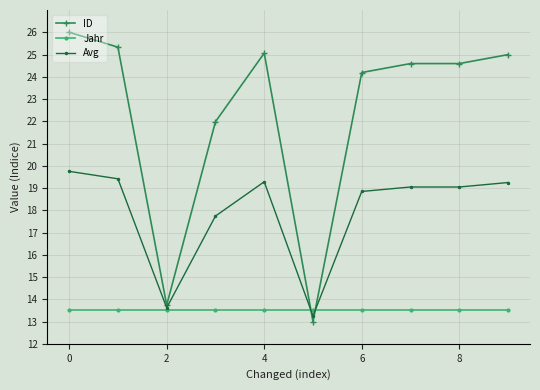

Which series has the largest total across all categories?

ID